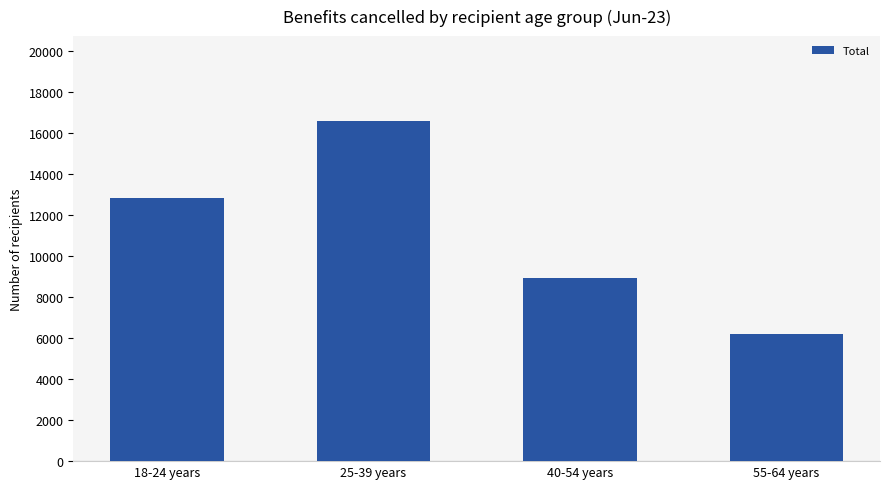

What is the difference between the maximum and minimum values?

10404